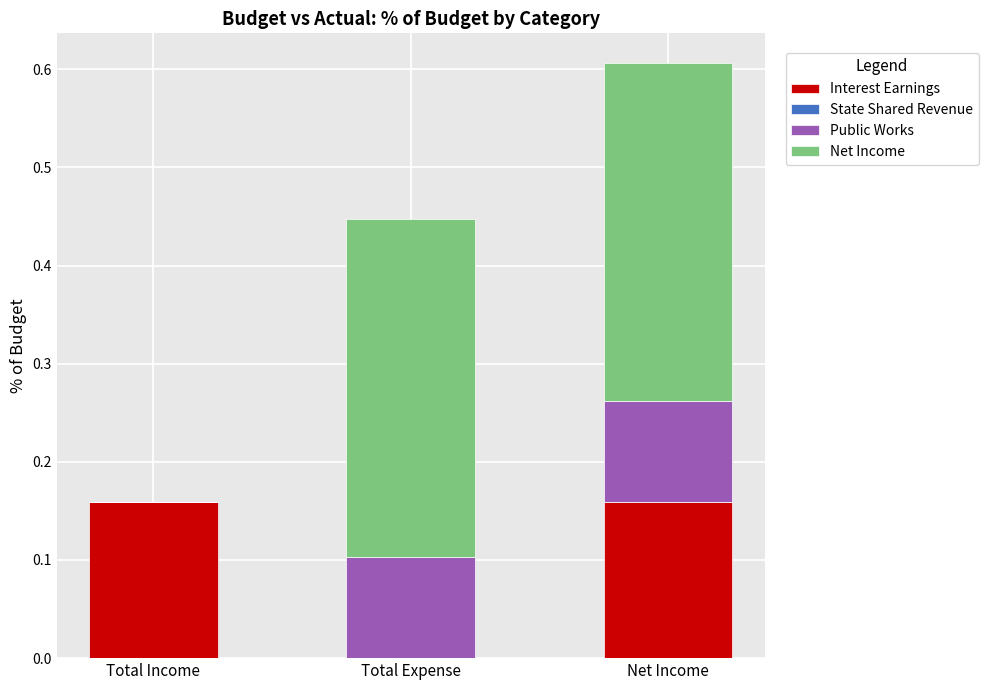

The value of Interest Earnings at Total Expense is 0.0. True or false?

True